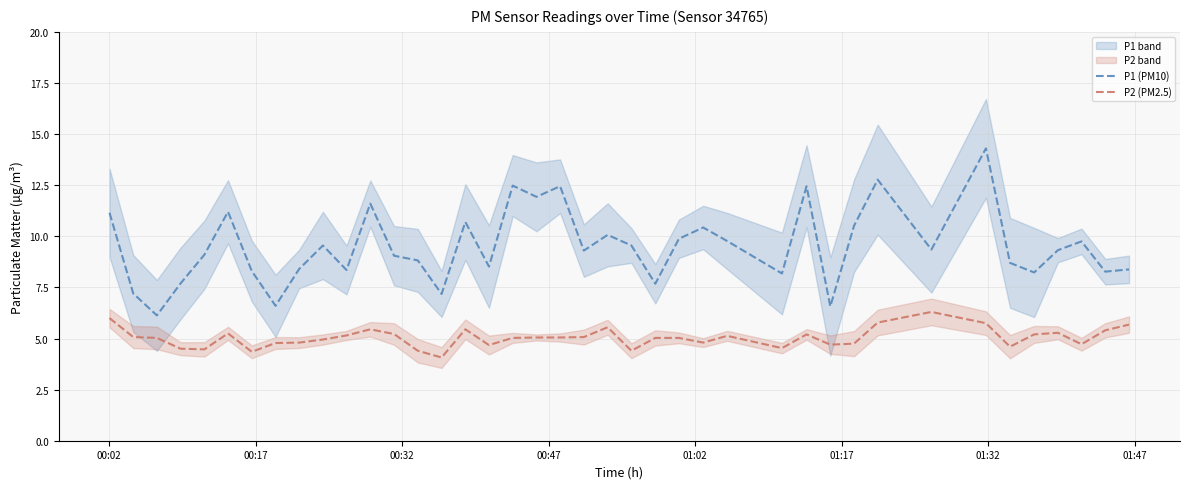

What is the lowest value of the P2 (PM2.5) series?

4.1